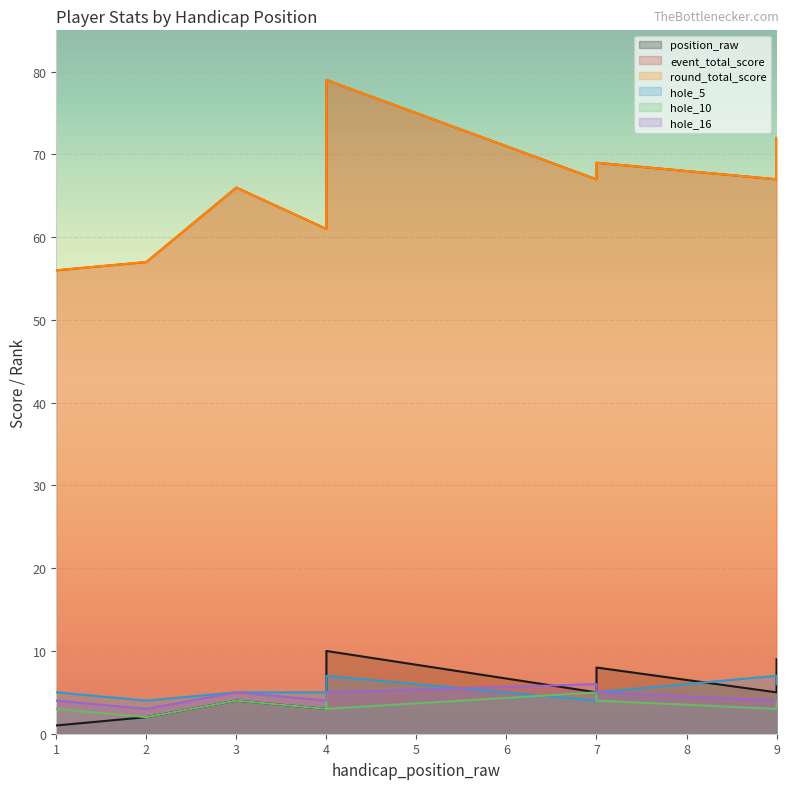

Where is the first local minimum for round_total_score?

4